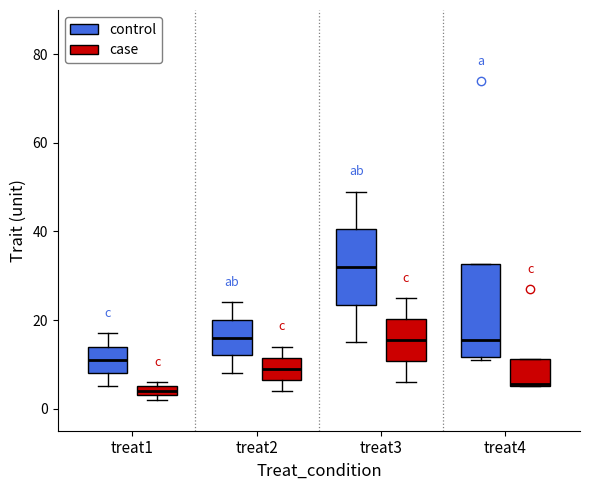

Which box is the tallest, from its lower edge to its upper edge?

treat4 (control)